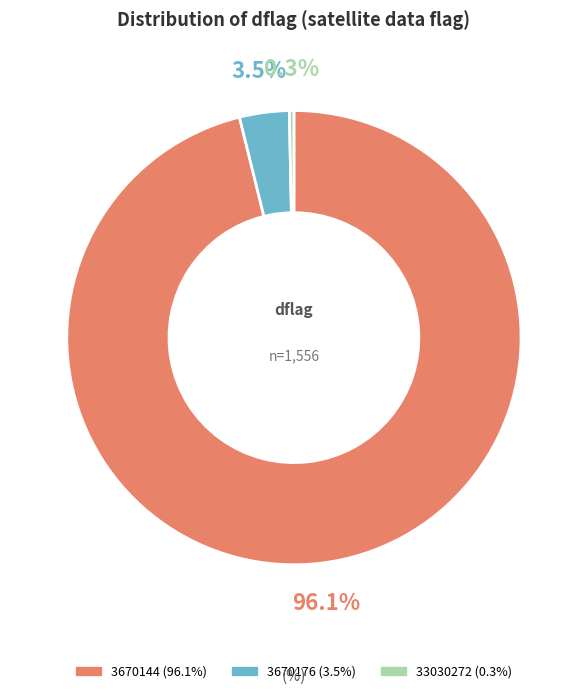

Which category has the biggest portion of the pie?

3670144